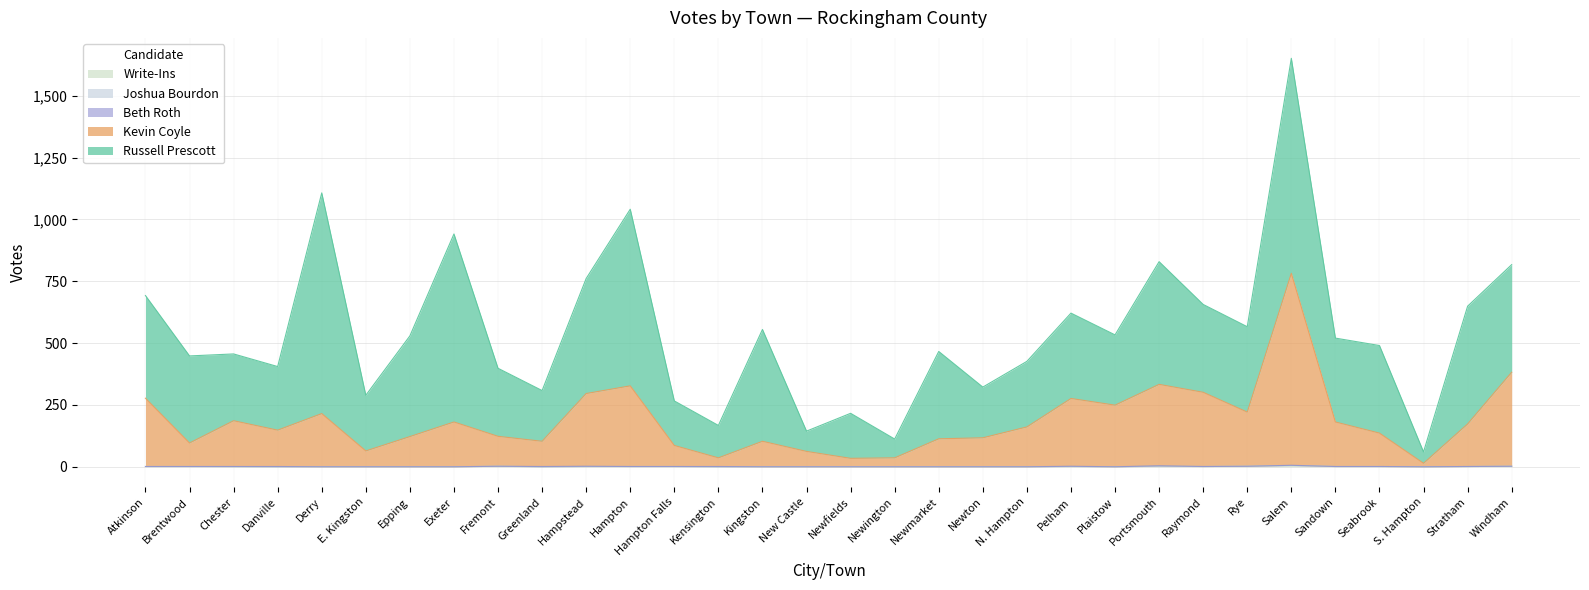

True or false: Write-Ins and Kevin Coyle intersect in this chart.

False